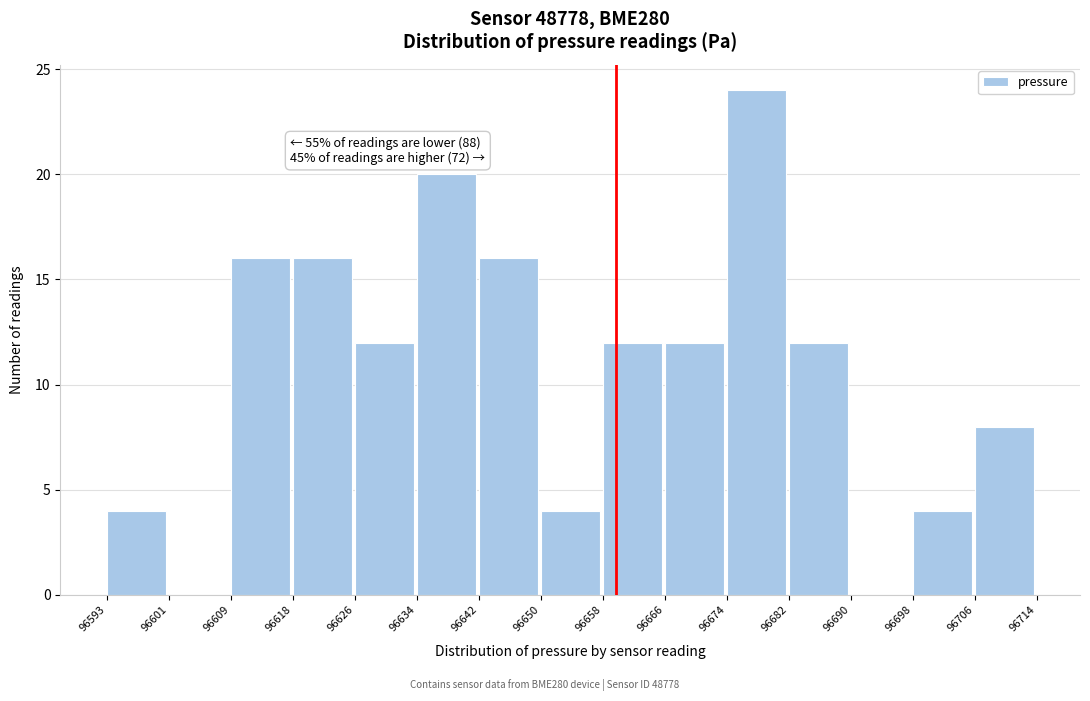

Which range on the x-axis has the tallest bar?

96674 to 96682